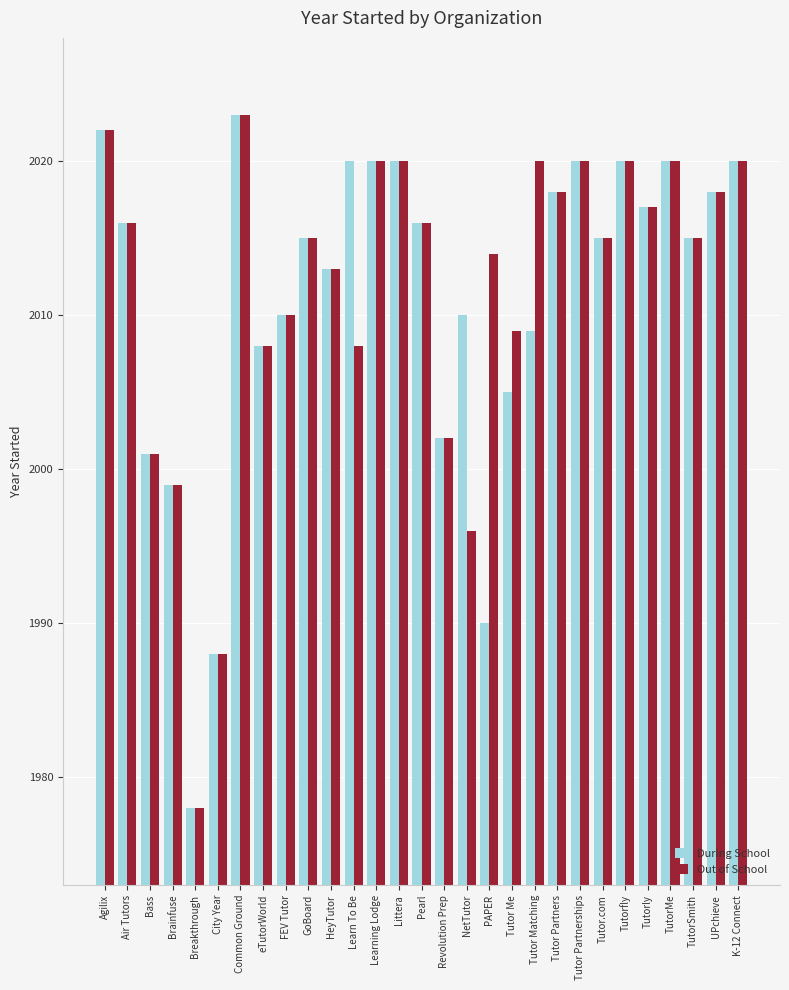

What is the difference between the maximum and second lowest values in the Out of School series?

35